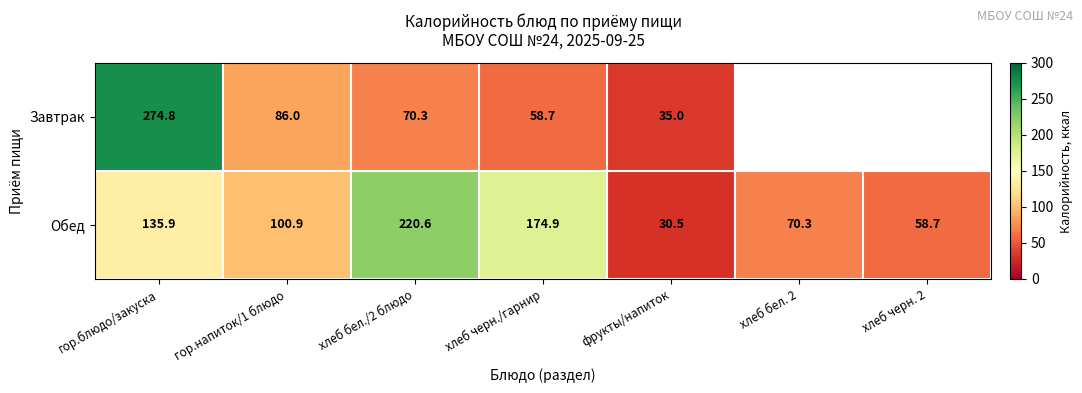

Is the value of Обед at гор.напиток/1 блюдо greater than the value of Завтрак at гор.напиток/1 блюдо?

Yes